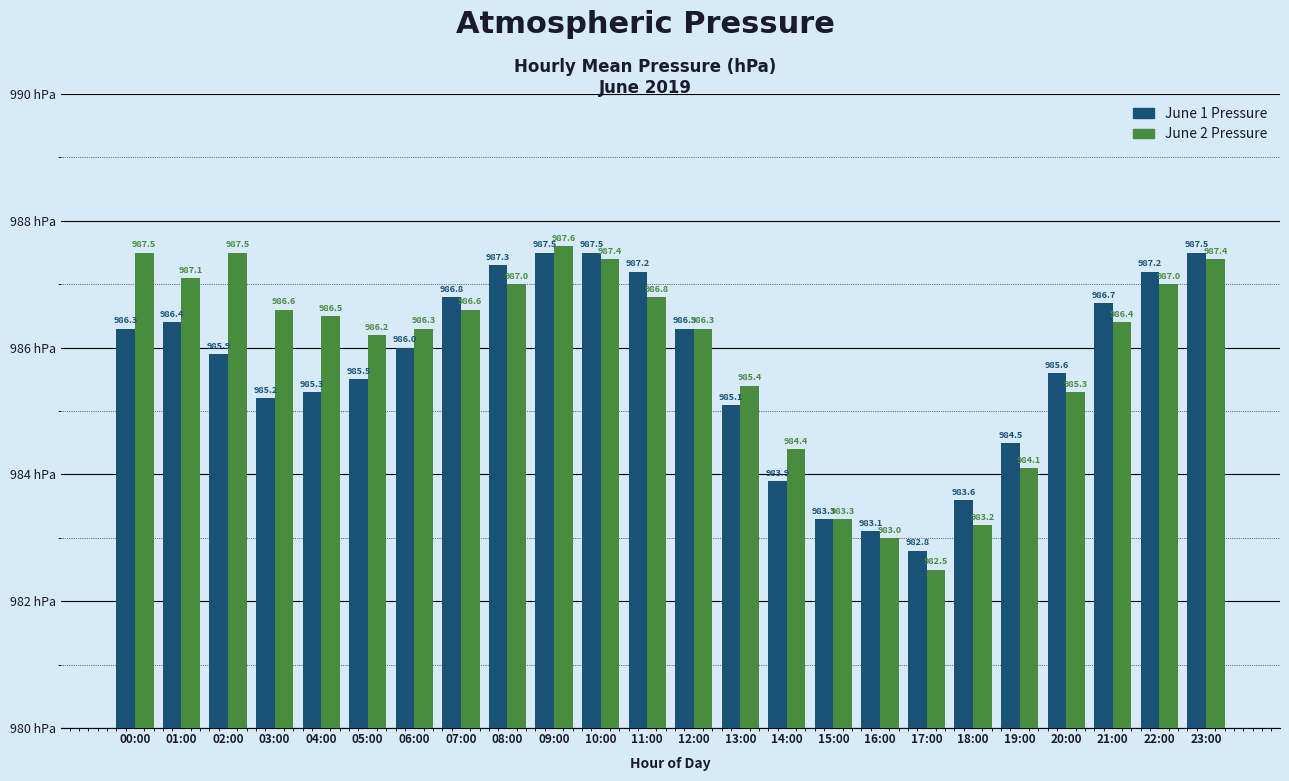

What is the total value across all series at 23:00?

1974.9